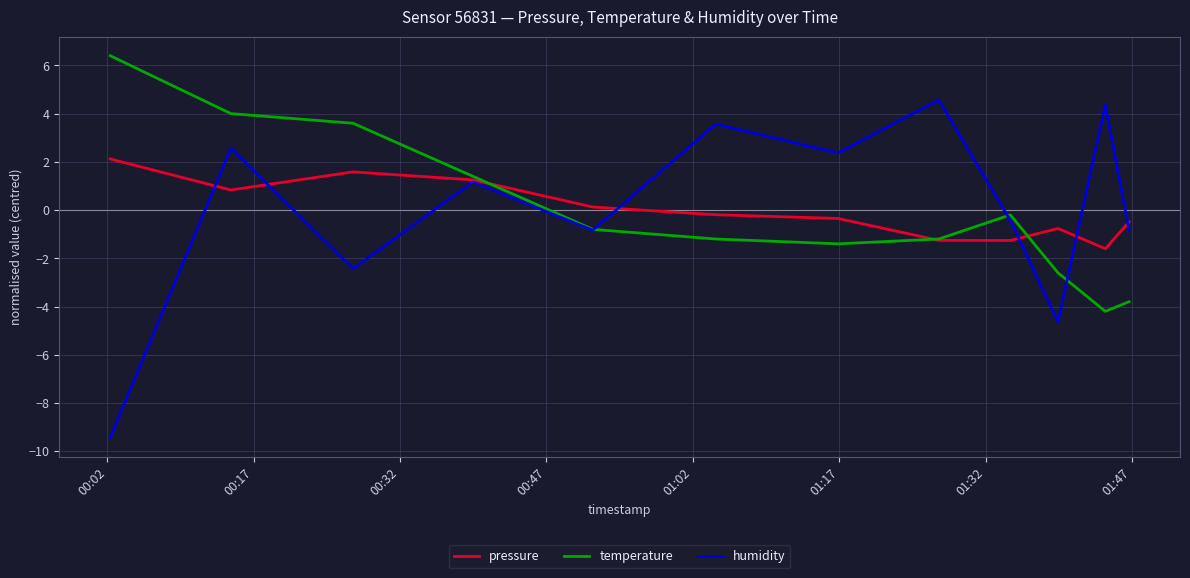

Which series has the largest range (max minus min)?

humidity